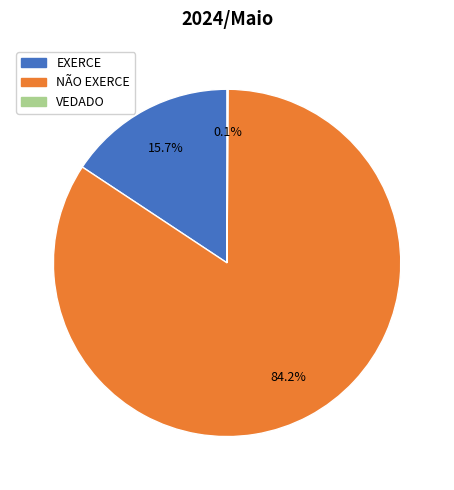

To the nearest percent, what is the average slice percentage?

33%